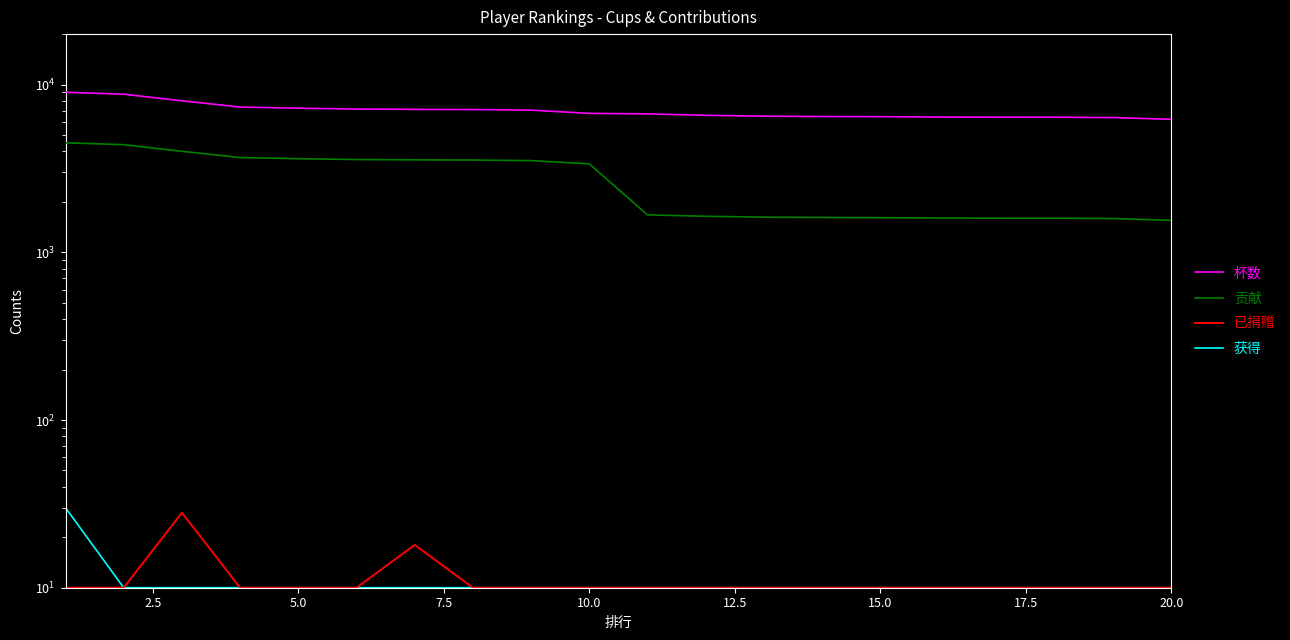

Rank the series by their maximum value, from highest to lowest.

杯数, 贡献, 获得, 已捐赠